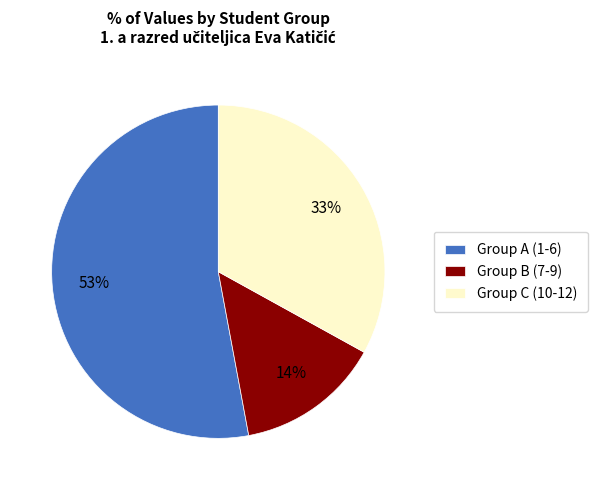

True or false: Group C (10-12) accounts for 42% of the total.

False